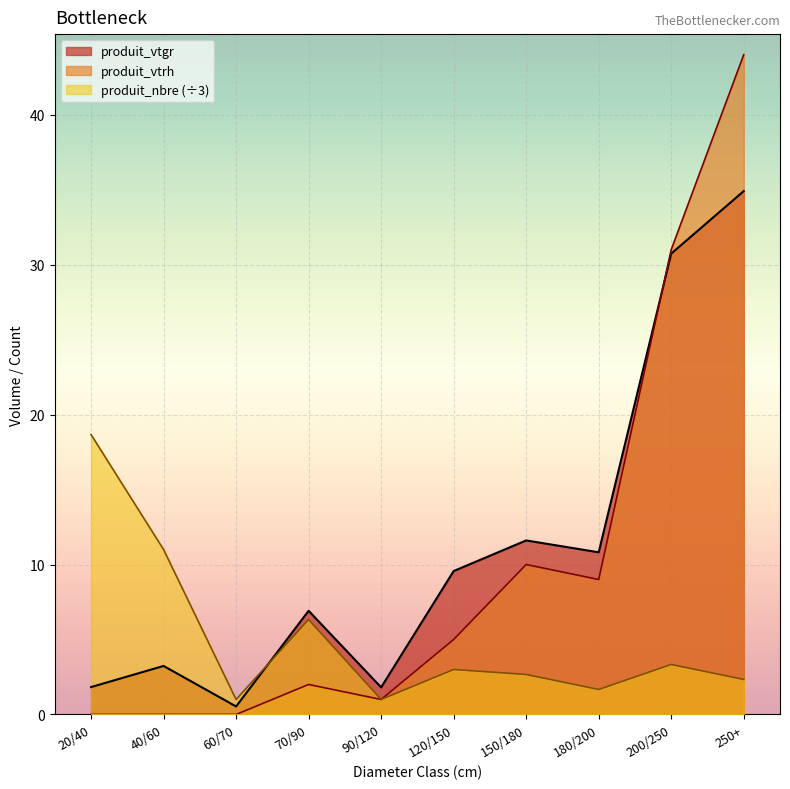

What is the total value across all series at 70/(R:90-F:100)?

26.5